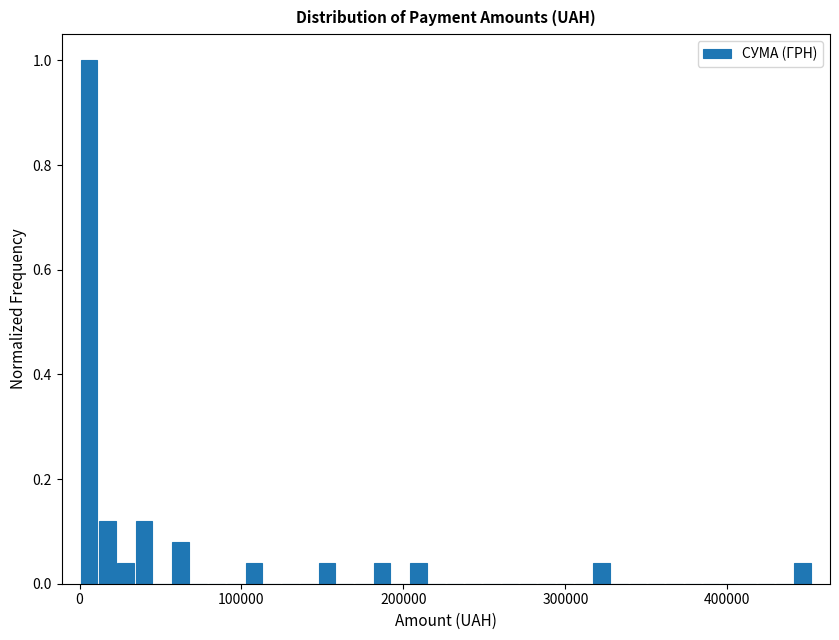

Around what value on the x-axis is the tallest bar? Give the approximate position of its centre, as read against the axis.

10000